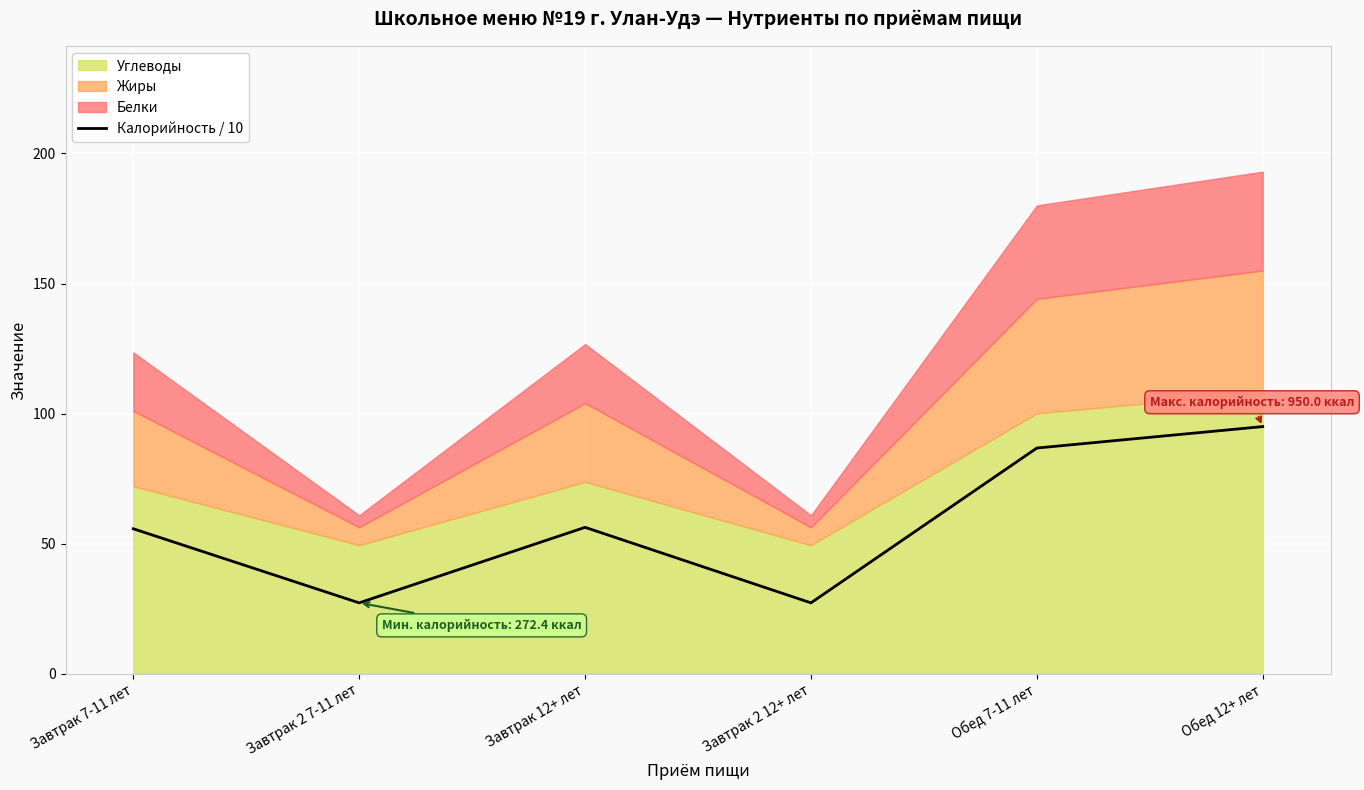

What is the sum of all values?

348.2